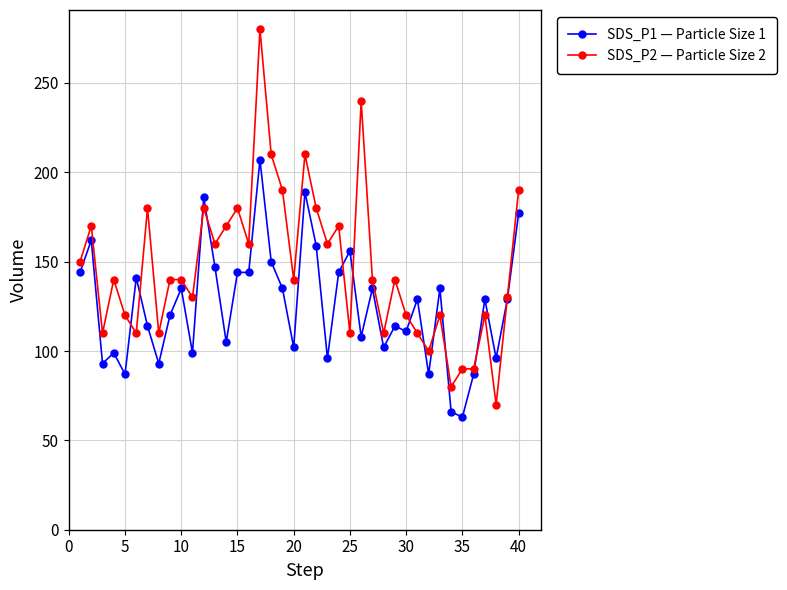

What is the highest value of the SDS_P2 — Particle Size 2 series?

280.0